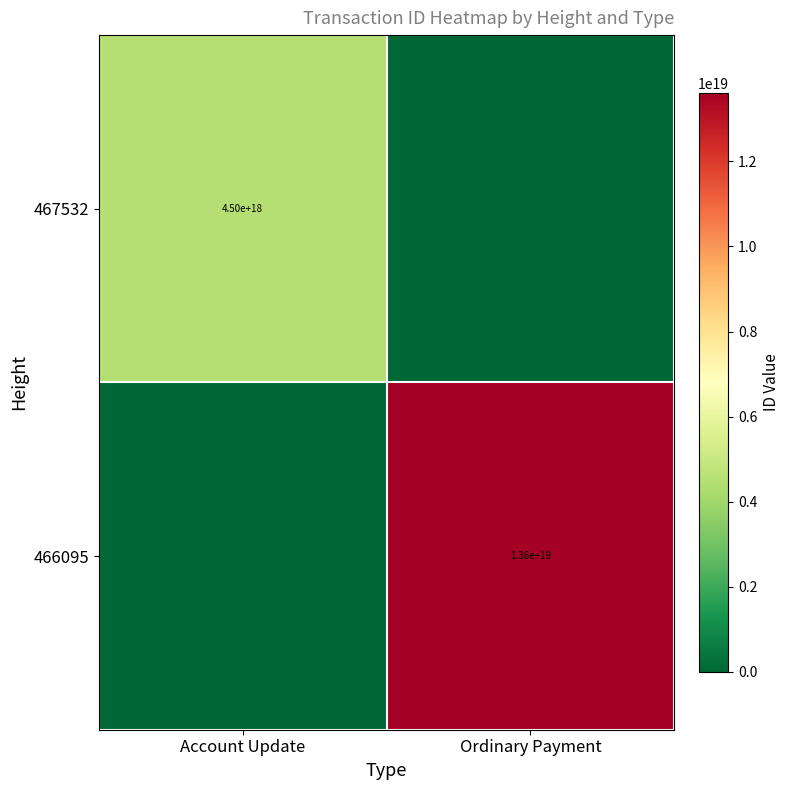

True or false: 466095 has a value of 13600000000000000000 at Ordinary Payment.

True